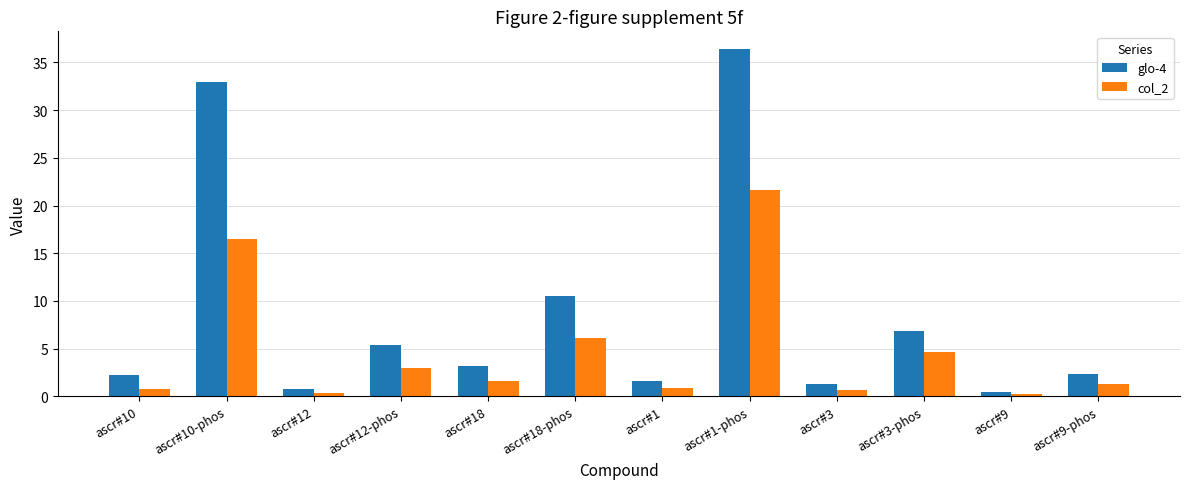

What is the average value of the glo-4 series?

8.7